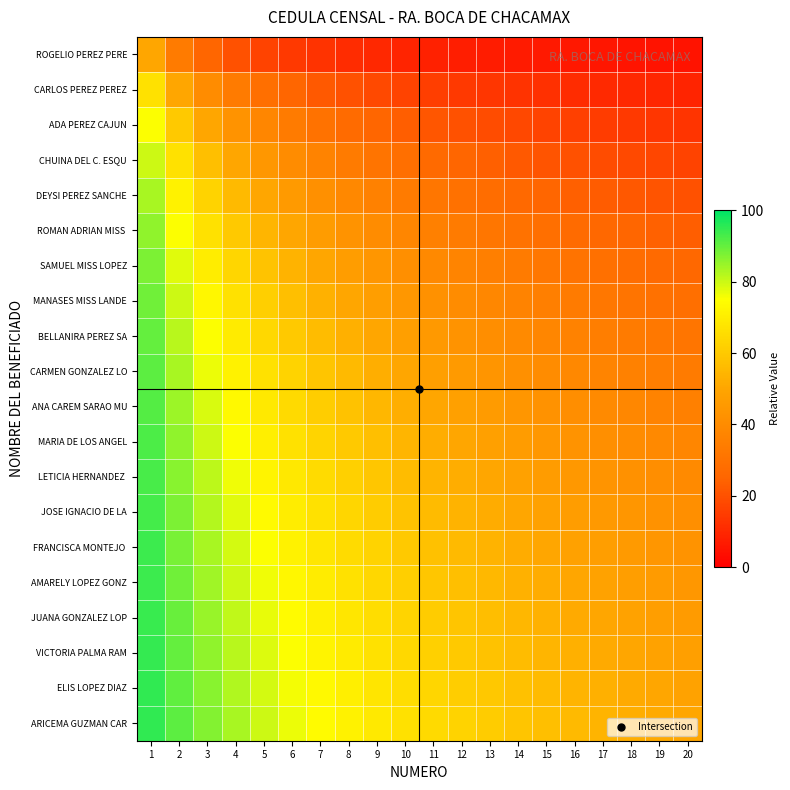

What is the minimum value shown in the chart?

4.8